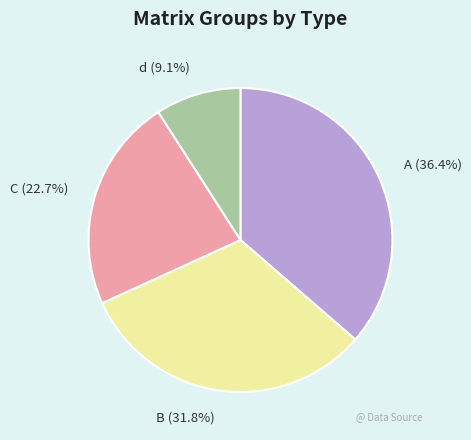

To the nearest percent, what is the difference between the d and A slice percentages?

27%